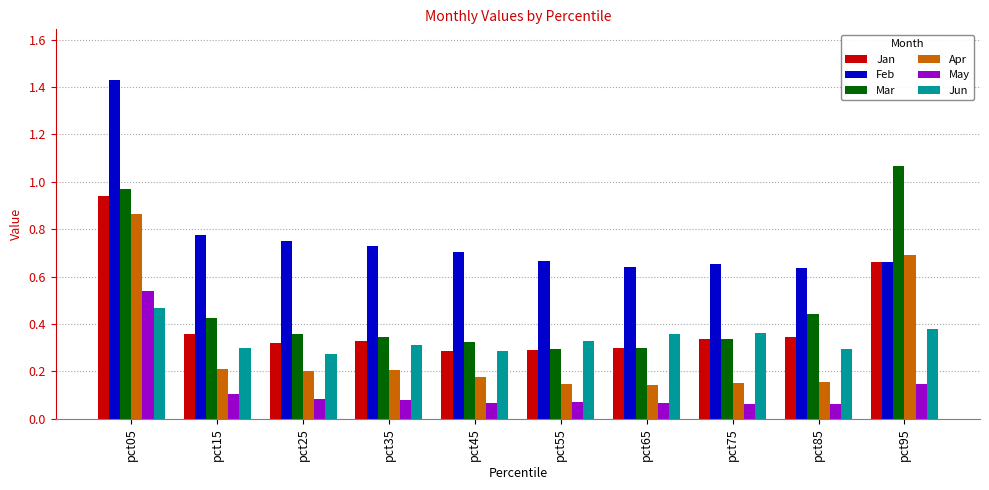

Between pct25 and pct95, which series saw the biggest shift?

Mar